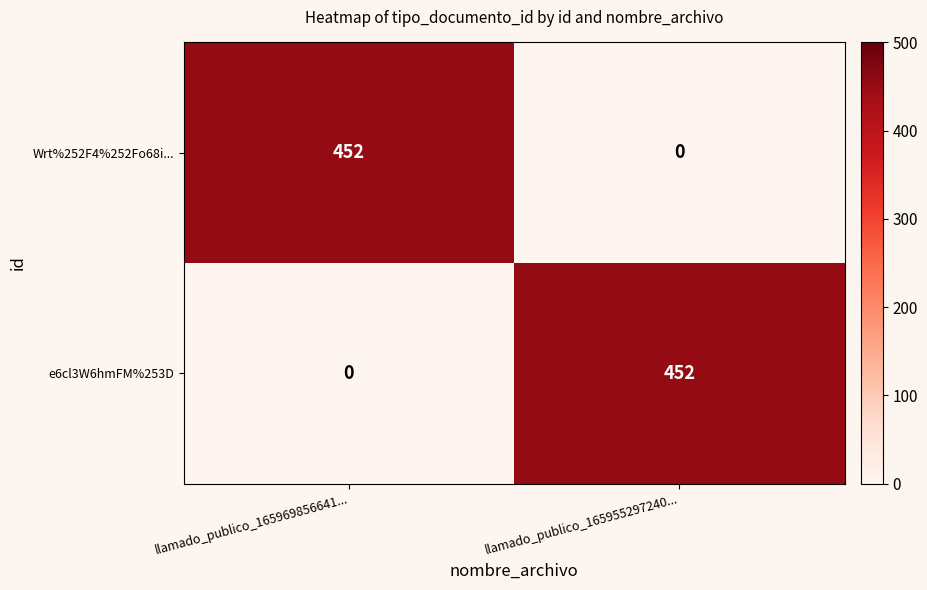

List the labels in order of e6cl3W6hmFM%253D value, largest first.

llamado_publico_165955297240..., llamado_publico_165969856641...